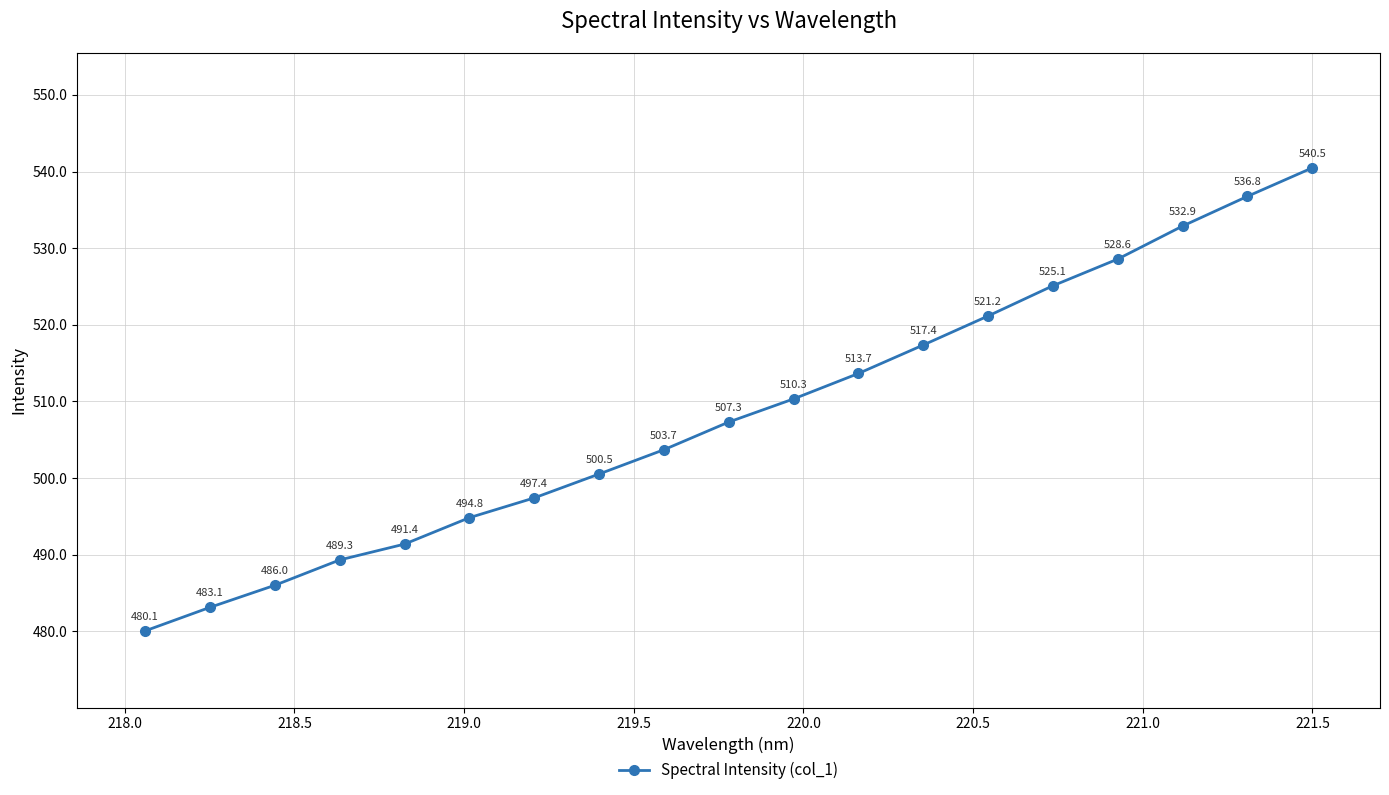

What is the greatest value displayed?

540.5